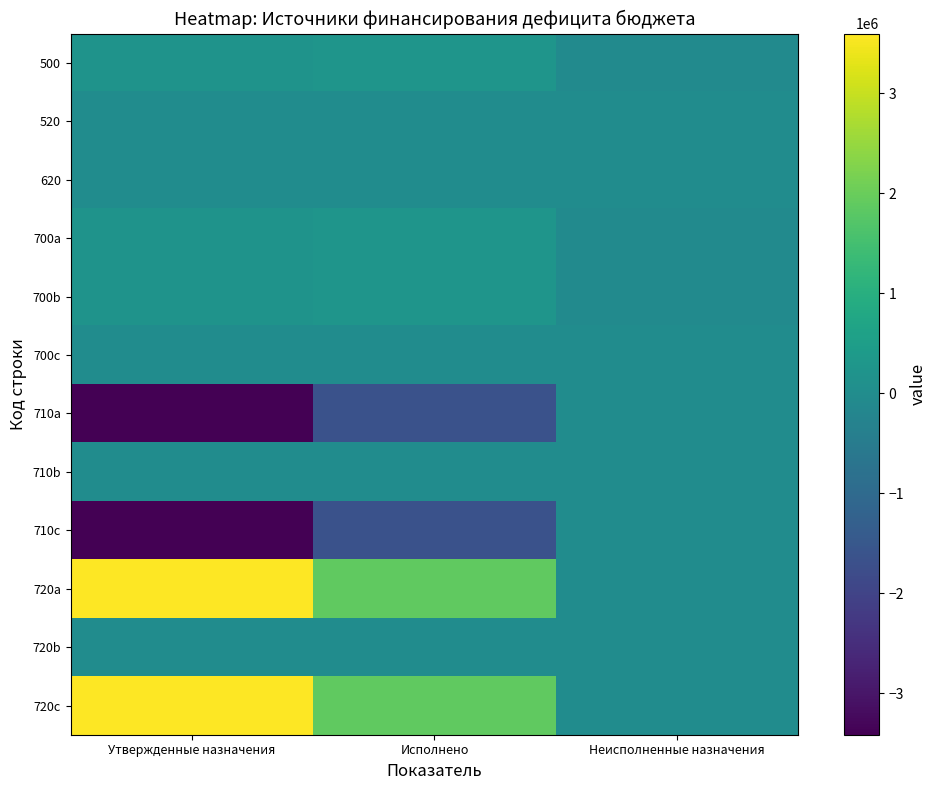

At which category is the sum across all series the highest?

Исполнено